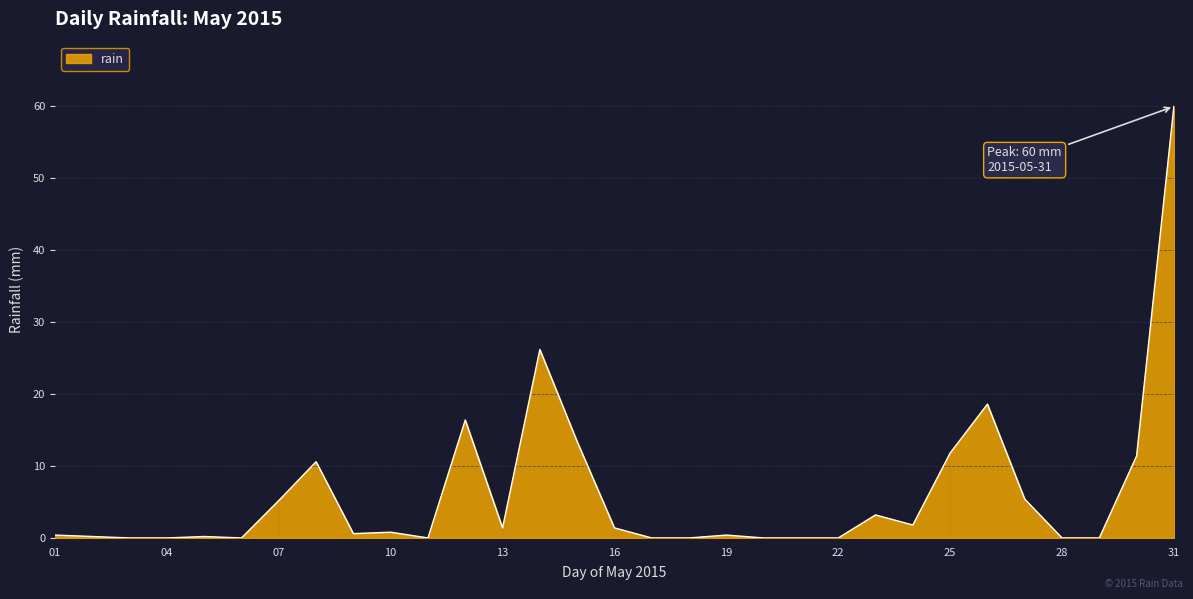

How many distinct data groups are displayed?

1